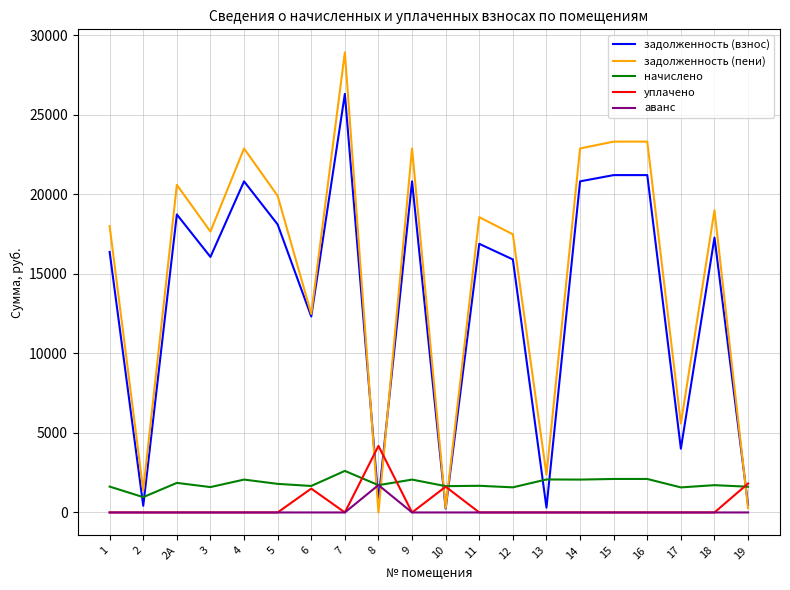

What is the maximum value for аванс?

1722.4